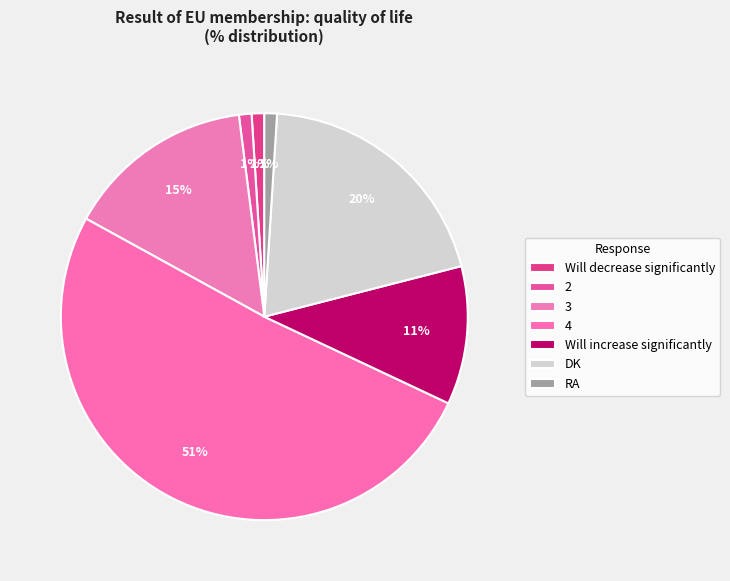

How many slices are in this pie chart?

7